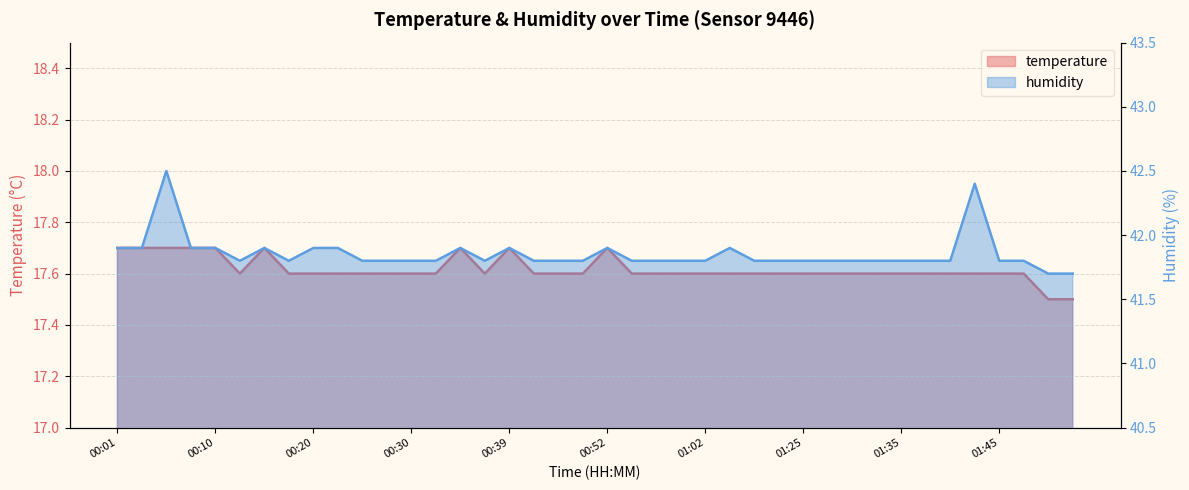

Reading left to right, transcribe all the data shown in this chart.

temperature: 00:01=17.7	00:03=17.7	00:05=17.7	00:08=17.7	00:10=17.7	00:13=17.6	00:15=17.7	00:18=17.6	00:20=17.6	00:22=17.6	00:25=17.6	00:27=17.6	00:30=17.6	00:32=17.6	00:35=17.7	00:37=17.6	00:39=17.7	00:42=17.6	00:47=17.6	00:49=17.6	00:52=17.7	00:54=17.6	00:57=17.6	00:59=17.6	01:02=17.6	01:04=17.6	01:09=17.6	01:14=17.6	01:25=17.6	01:28=17.6	01:30=17.6	01:33=17.6	01:35=17.6	01:37=17.6	01:40=17.6	01:42=17.6	01:45=17.6	01:47=17.6	01:50=17.5	01:52=17.5
humidity: 00:01=41.9	00:03=41.9	00:05=42.5	00:08=41.9	00:10=41.9	00:13=41.8	00:15=41.9	00:18=41.8	00:20=41.9	00:22=41.9	00:25=41.8	00:27=41.8	00:30=41.8	00:32=41.8	00:35=41.9	00:37=41.8	00:39=41.9	00:42=41.8	00:47=41.8	00:49=41.8	00:52=41.9	00:54=41.8	00:57=41.8	00:59=41.8	01:02=41.8	01:04=41.9	01:09=41.8	01:14=41.8	01:25=41.8	01:28=41.8	01:30=41.8	01:33=41.8	01:35=41.8	01:37=41.8	01:40=41.8	01:42=42.4	01:45=41.8	01:47=41.8	01:50=41.7	01:52=41.7